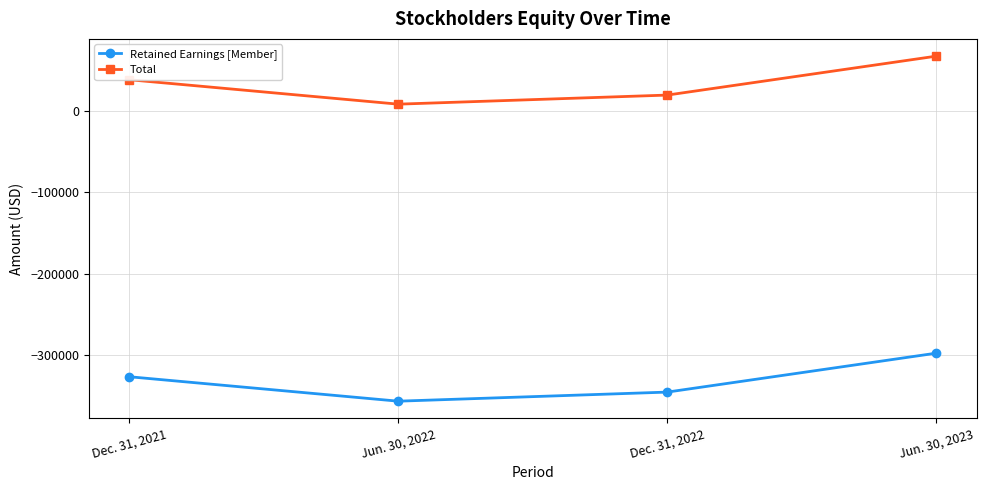

Does the chart have visible grid lines?

Yes